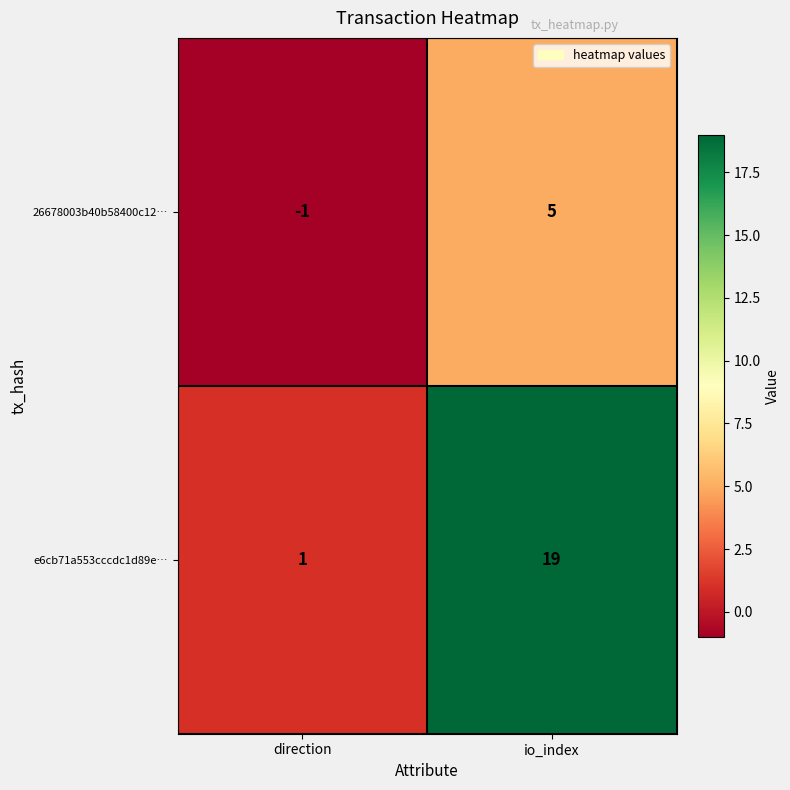

Which series has the widest spread of values?

e6cb71a553cccdc1d89e…